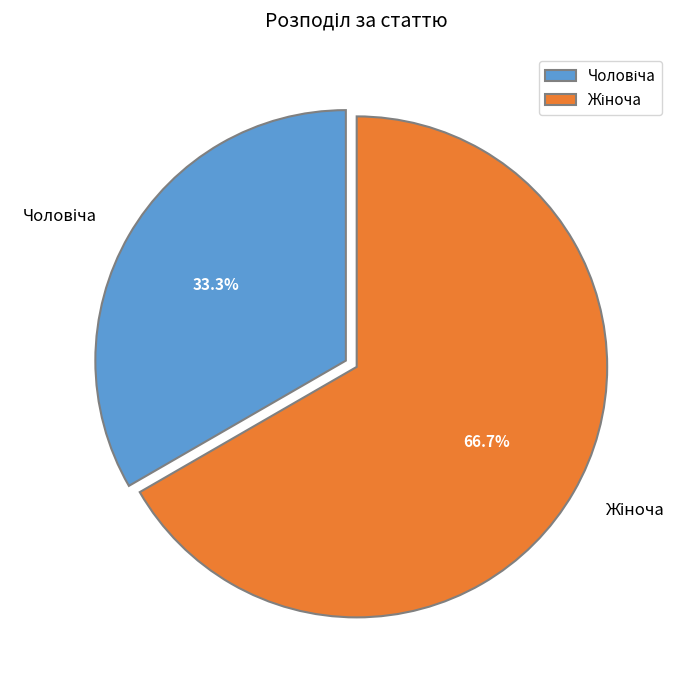

Is there any slice that represents more than half of the pie?

Yes